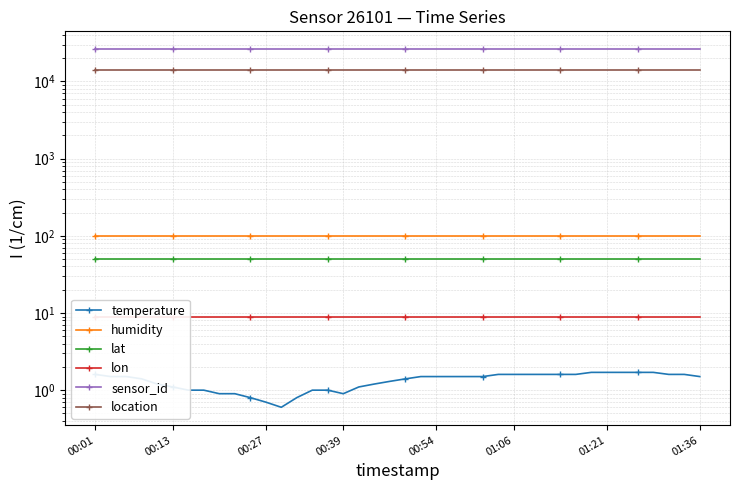

Which category has the lowest value in the humidity series?

00:01